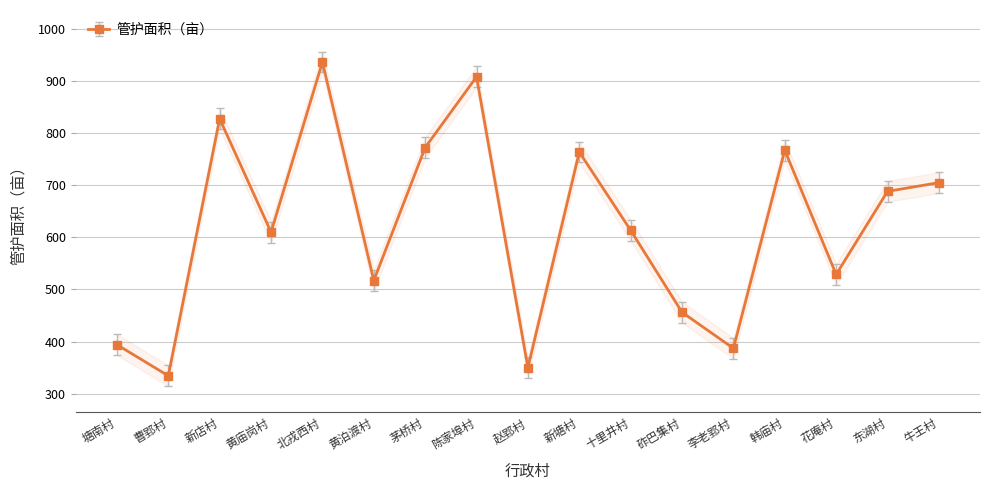

Rank the categories by value from lowest to highest.

曹郢村, 赵郢村, 李老郢村, 塘南村, 砟巴集村, 黄泊渡村, 花庵村, 黄庙岗村, 十里井村, 东湖村, 牛王村, 新塘村, 韩庙村, 茅桥村, 新店村, 陈家埠村, 北戎西村